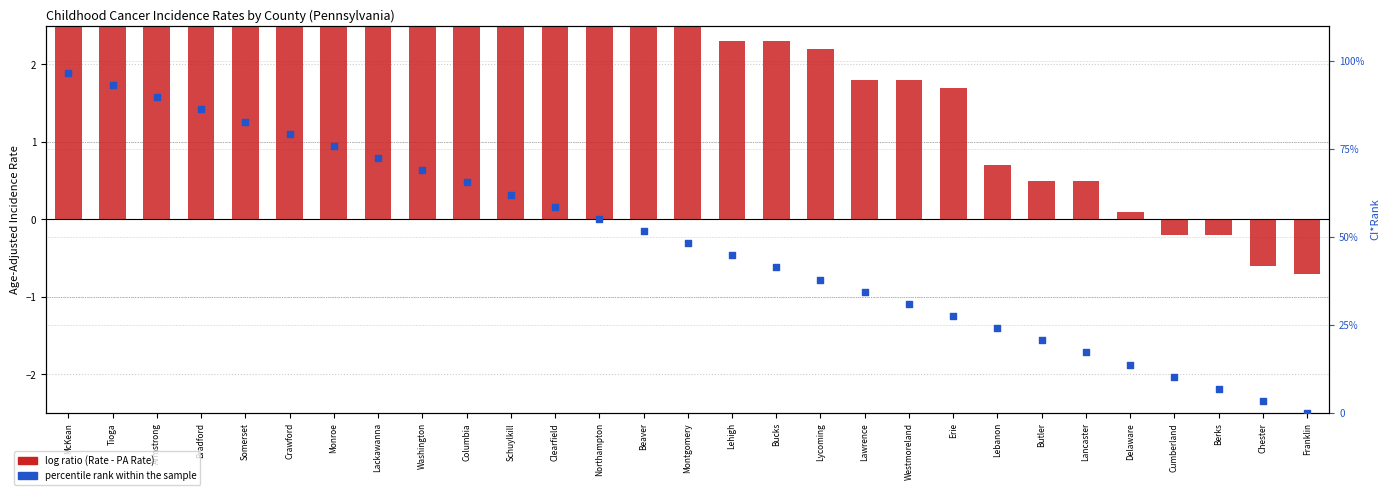

Which series has the widest spread of Y values?

percentile rank within the sample